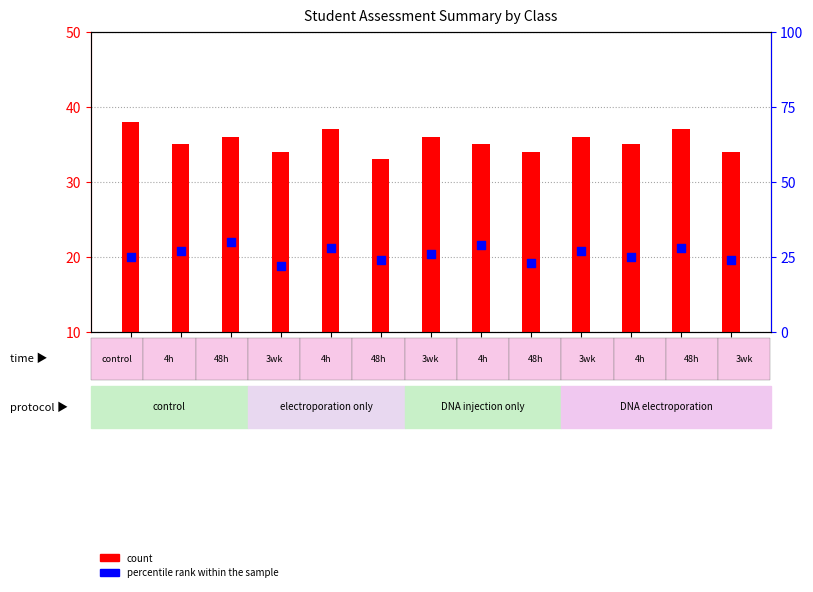

Is the value of count at 1/1 greater than the value of percentile rank within the sample at 1/5?

Yes